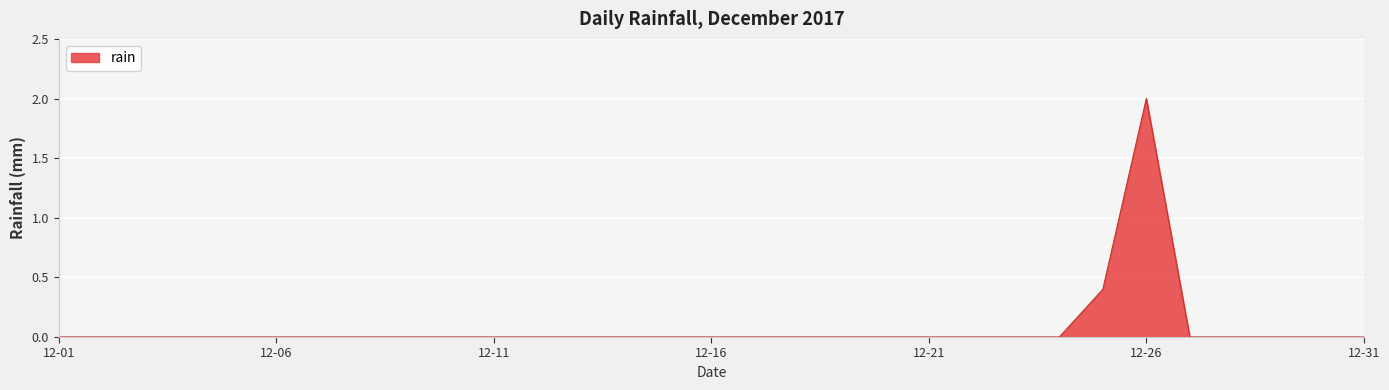

What is the maximum value shown in the chart?

2.0